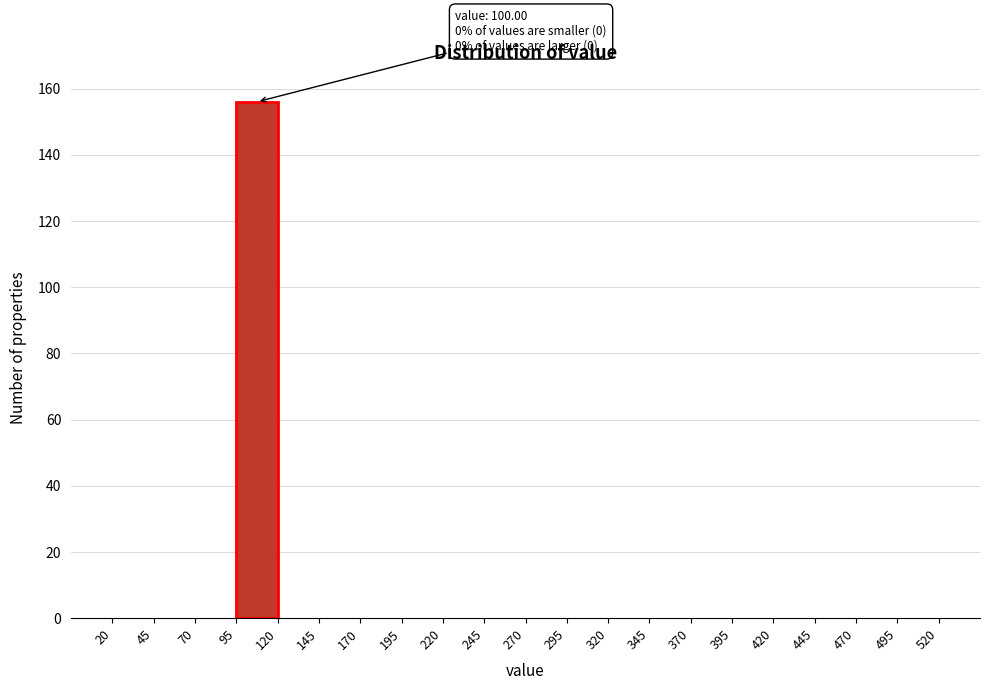

Which range on the x-axis has the tallest bar?

95 to 120